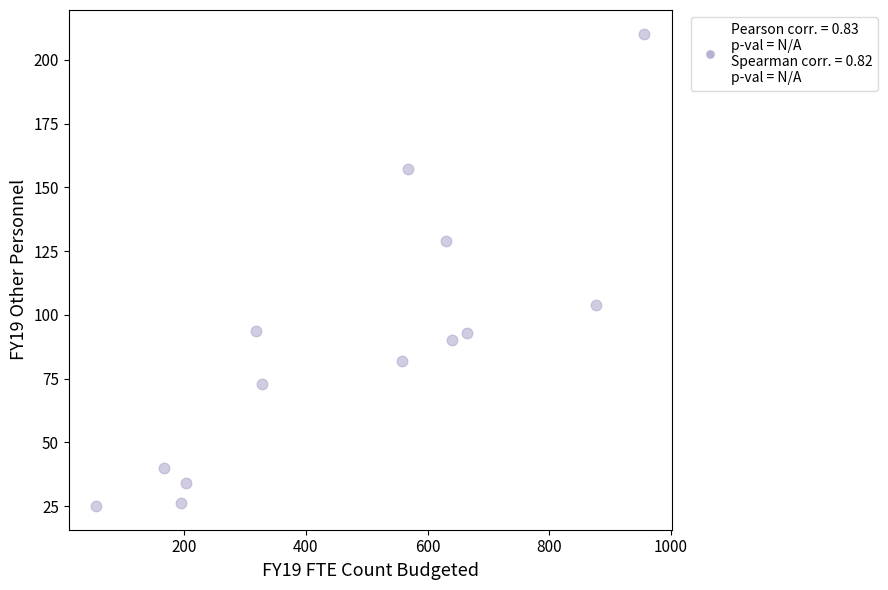

What is the range of X values (max minus min)?

901.3